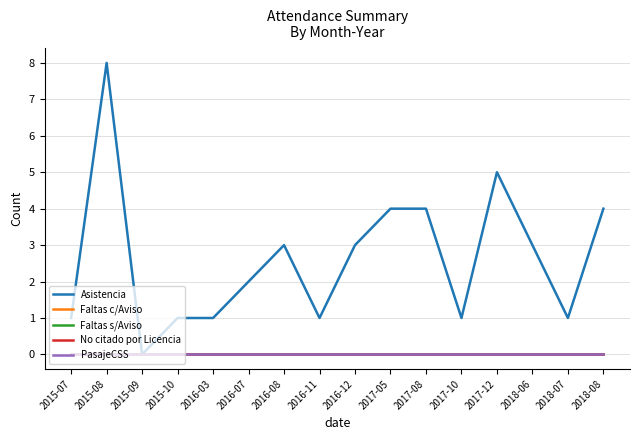

The value of Faltas c/Aviso at 2018-08 is 0. True or false?

True